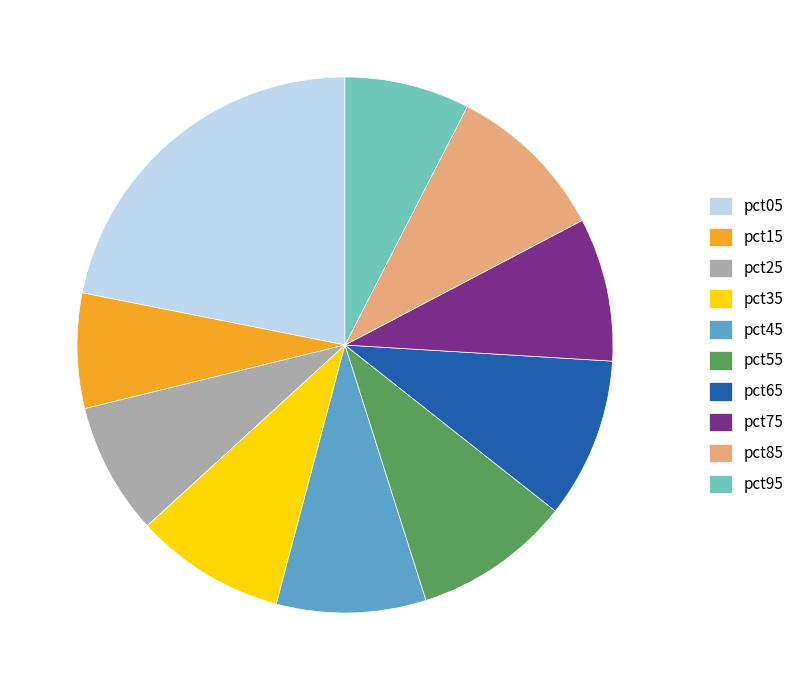

Is the sum of pct45 and pct85 greater than half?

No